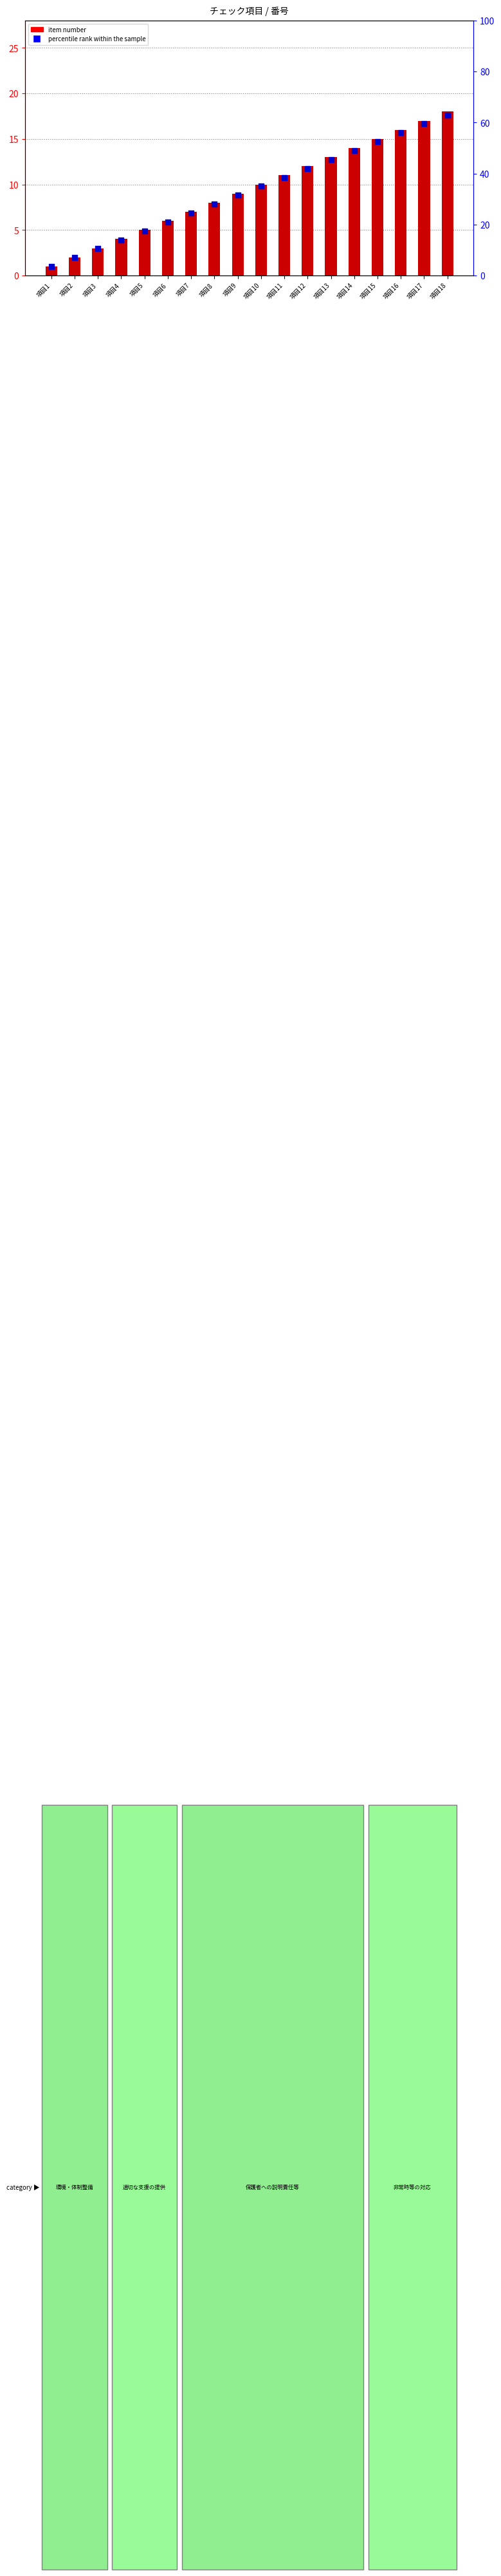

At which category is the sum across all series the highest?

項目18